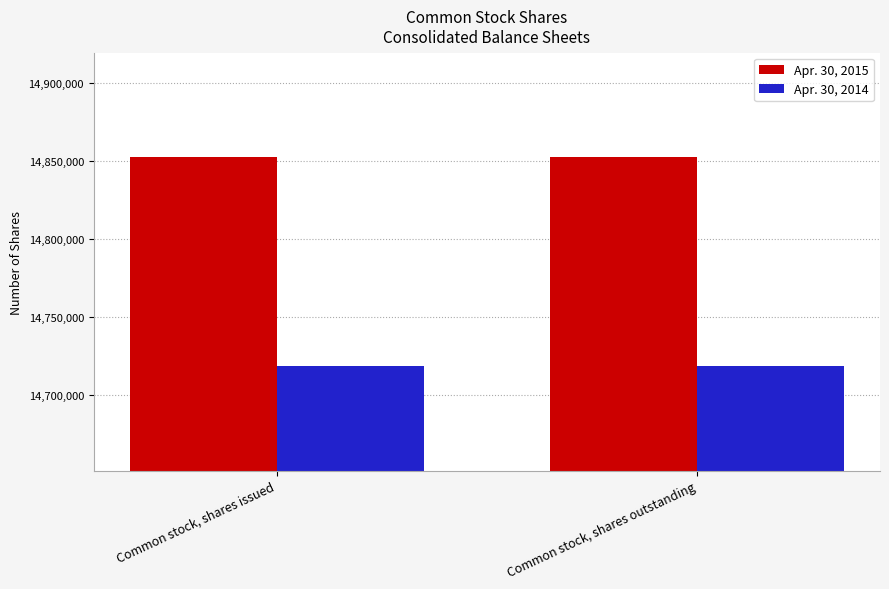

Reading right to left, extract all data points from this chart.

Apr. 30, 2015: Common stock, shares outstanding=14852640	Common stock, shares issued=14852640
Apr. 30, 2014: Common stock, shares outstanding=14718414	Common stock, shares issued=14718414